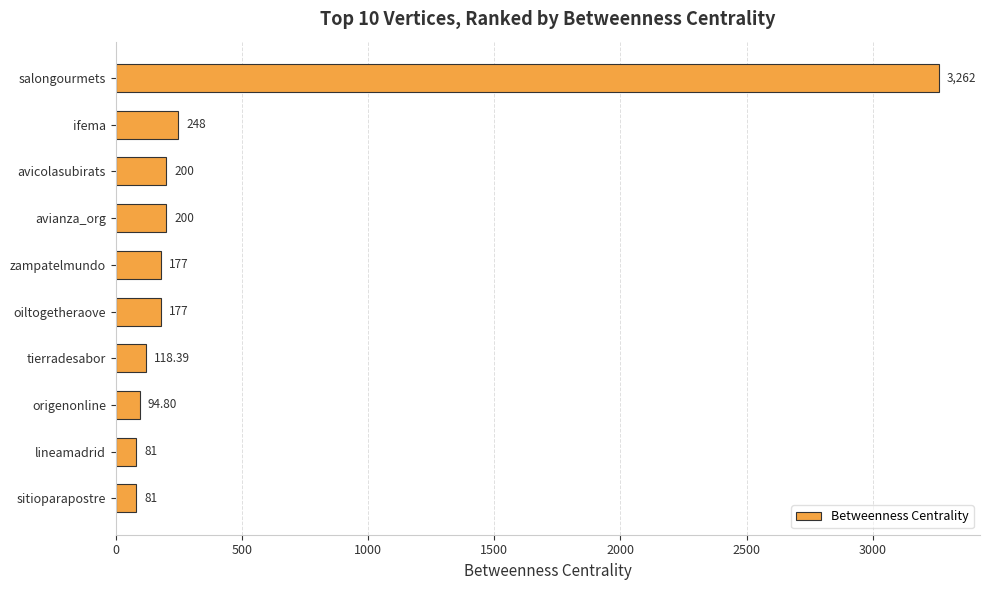

What is the change in value from salongourmets to lineamadrid?

-3181.0